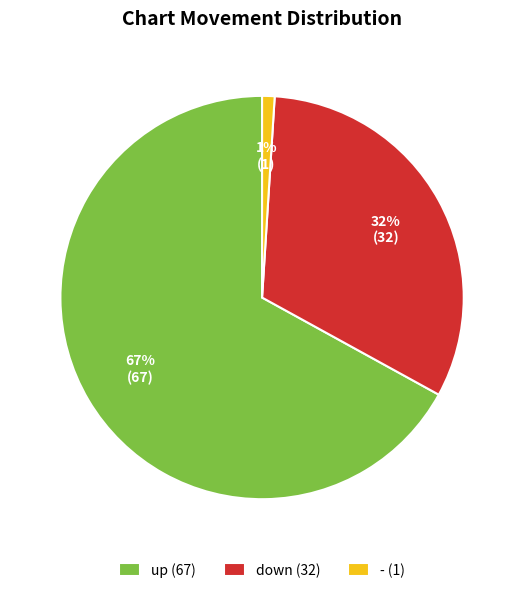

To the nearest percent, what portion does up represent?

67%